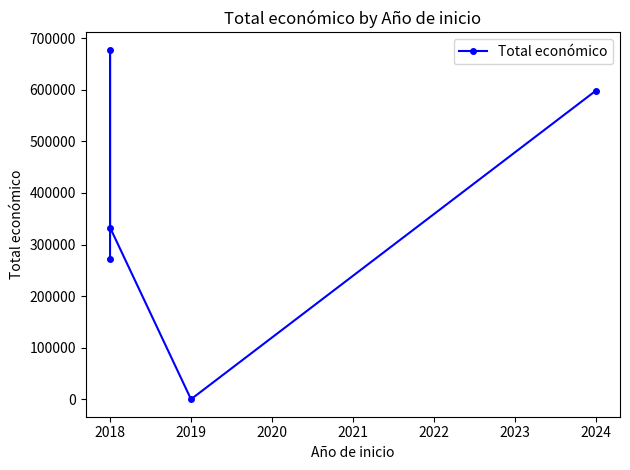

How many values are above zero?

4